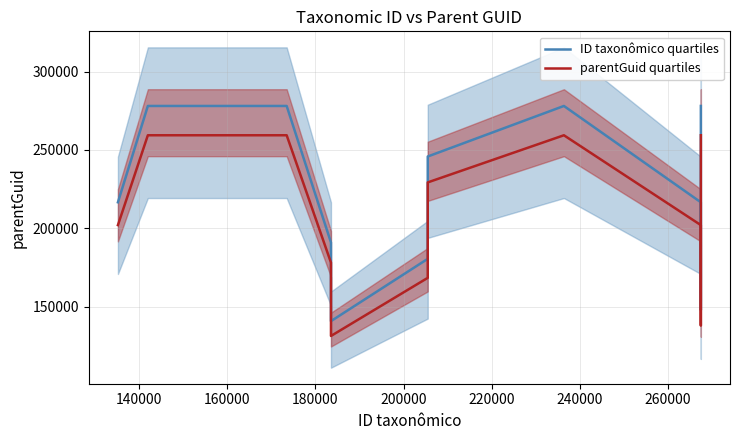

Which series has the largest total across all categories?

ID taxonômico quartiles